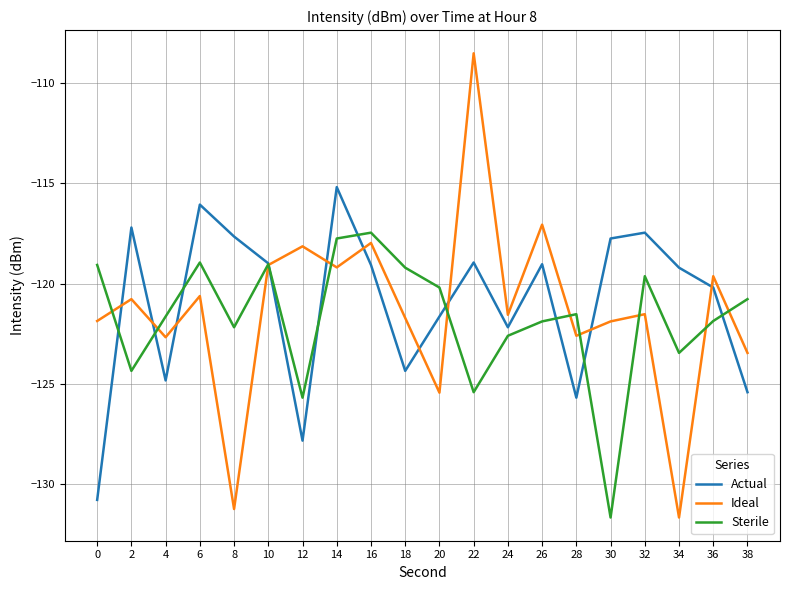

What is the greatest value displayed?

-108.5